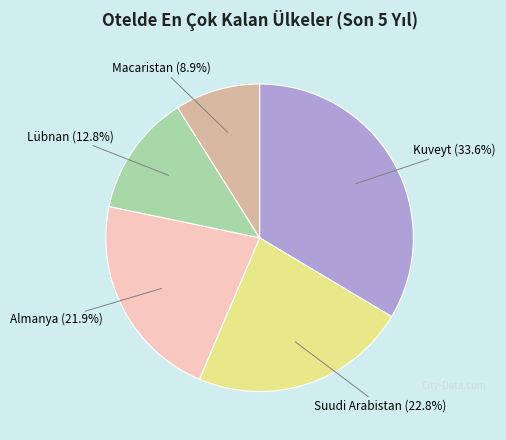

Rank the categories by value from highest to lowest.

Kuveyt, Suudi Arabistan, Almanya, Lübnan, Macaristan